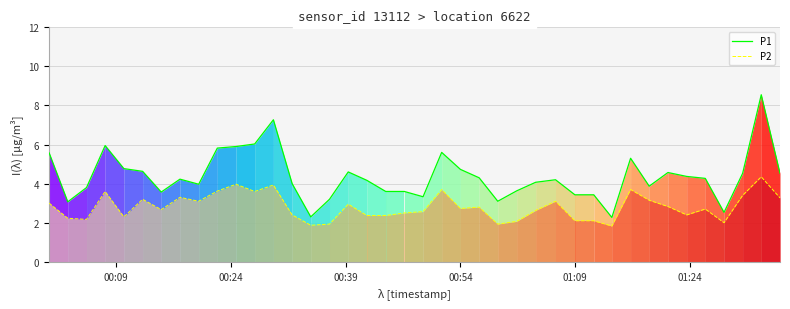

List the series in order of their overall mean, lowest first.

P2, P1